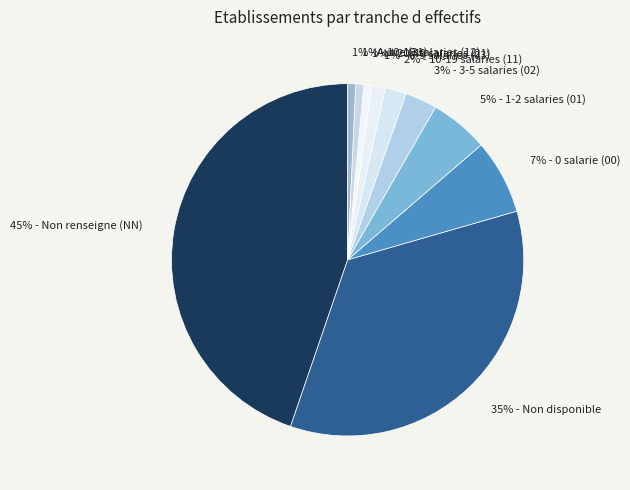

Combined, do 1% - 6-9 salaries (03) and 1% - Autre (31) account for over 50%?

No